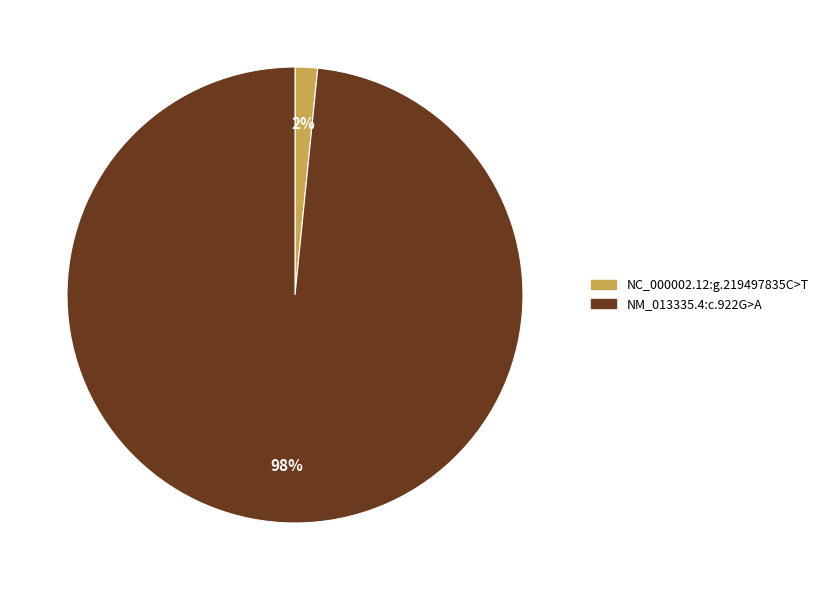

The NC_000002.12:g.219497835C>T slice represents 2% of the pie. True or false?

True